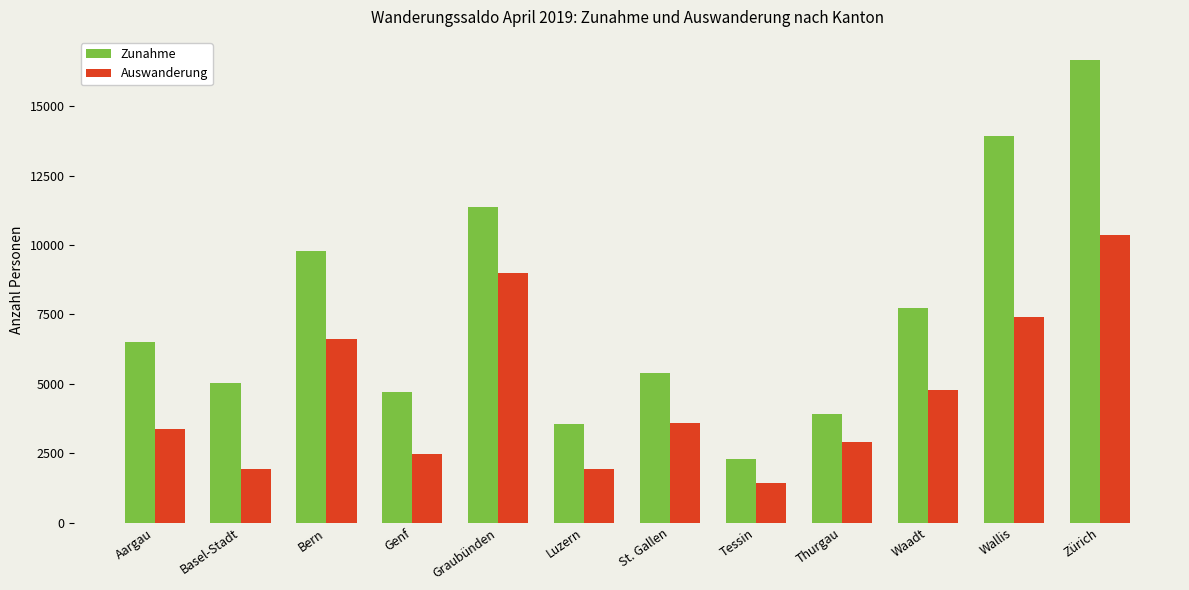

How many series are shown in this chart?

2